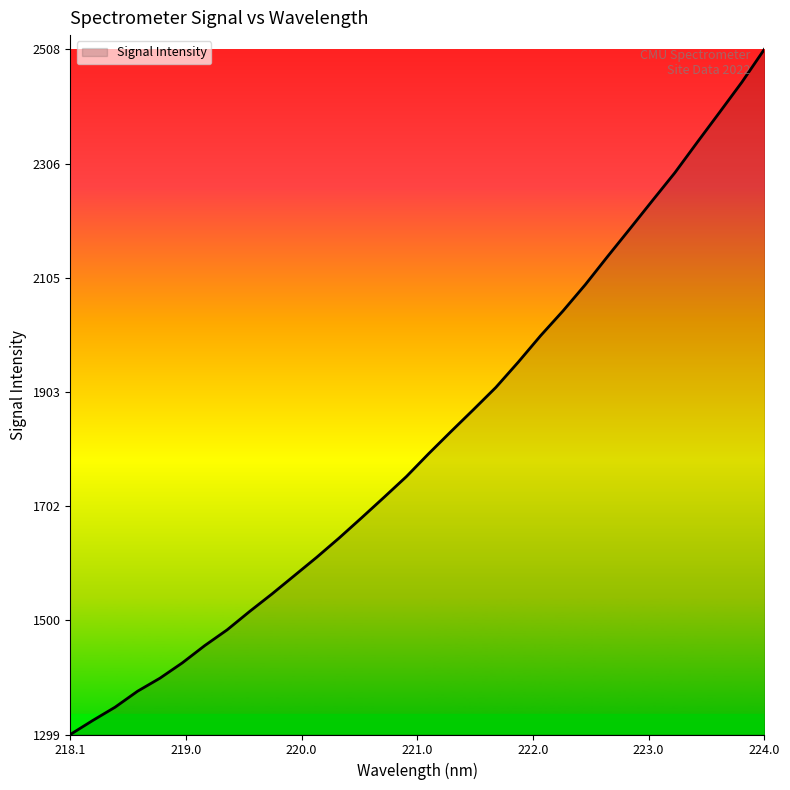

What is the maximum value shown in the chart?

2508.4